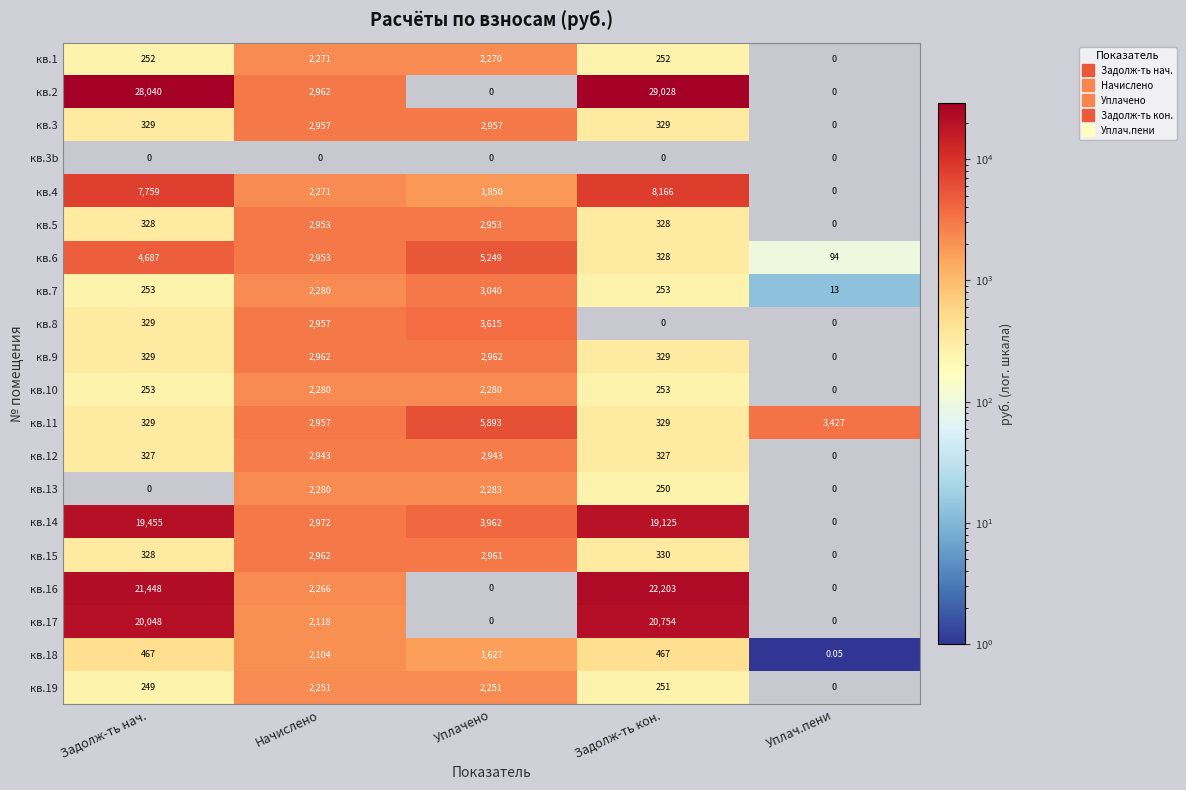

How many data points does each series have?

5